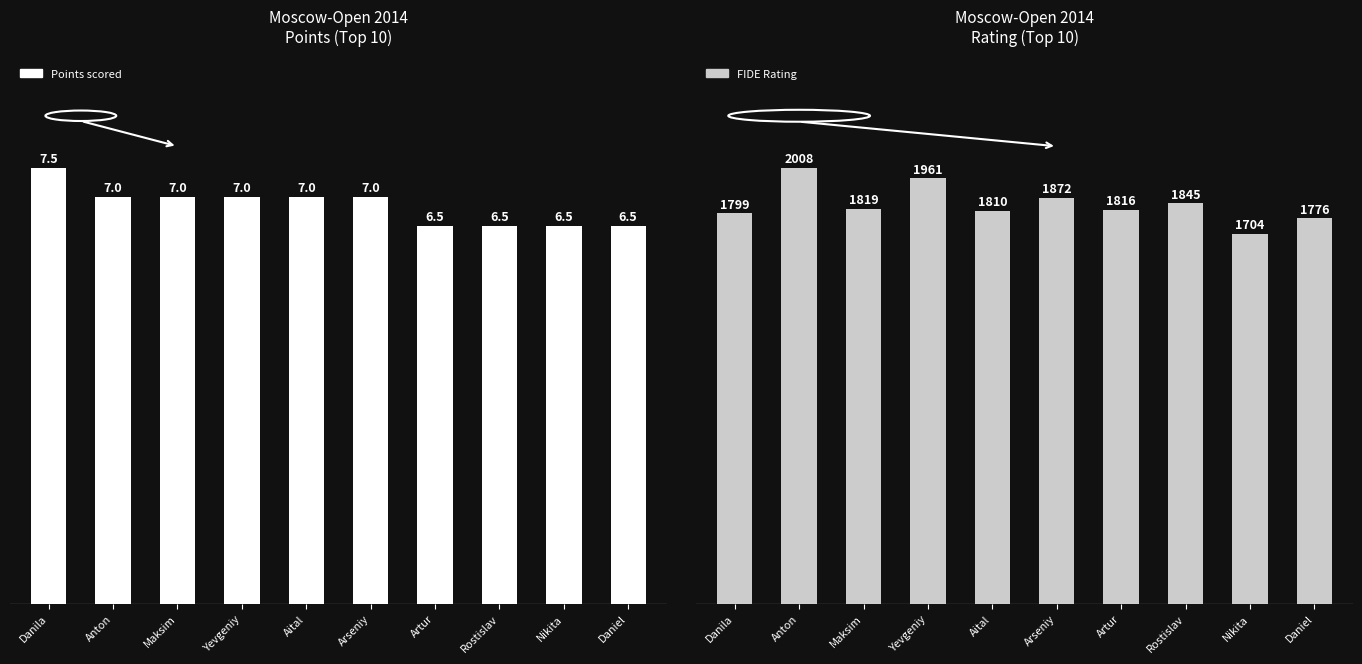

What is the total value across all series at Artur?

1822.5